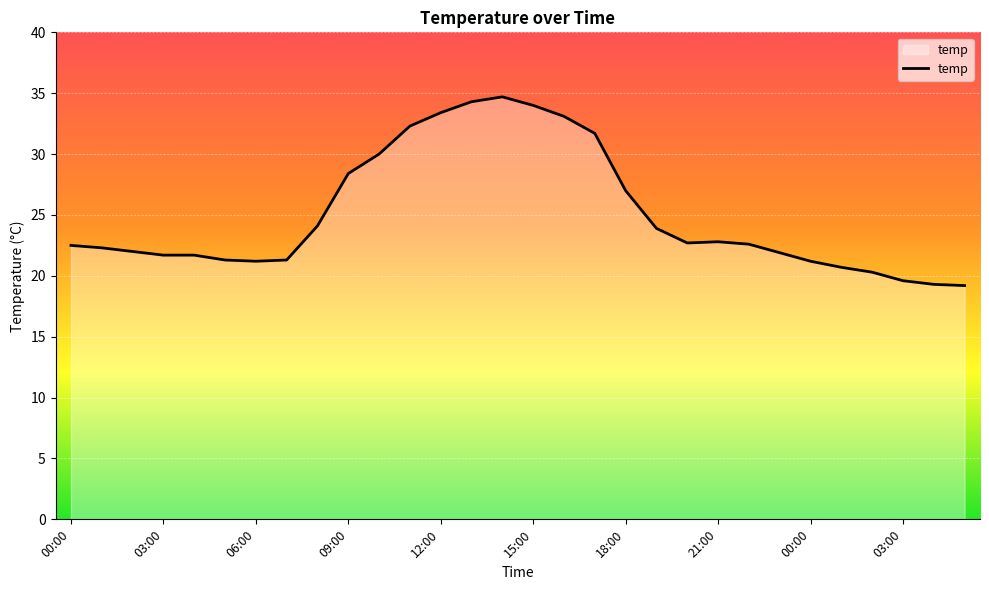

What is the difference between the maximum and minimum values?

15.5